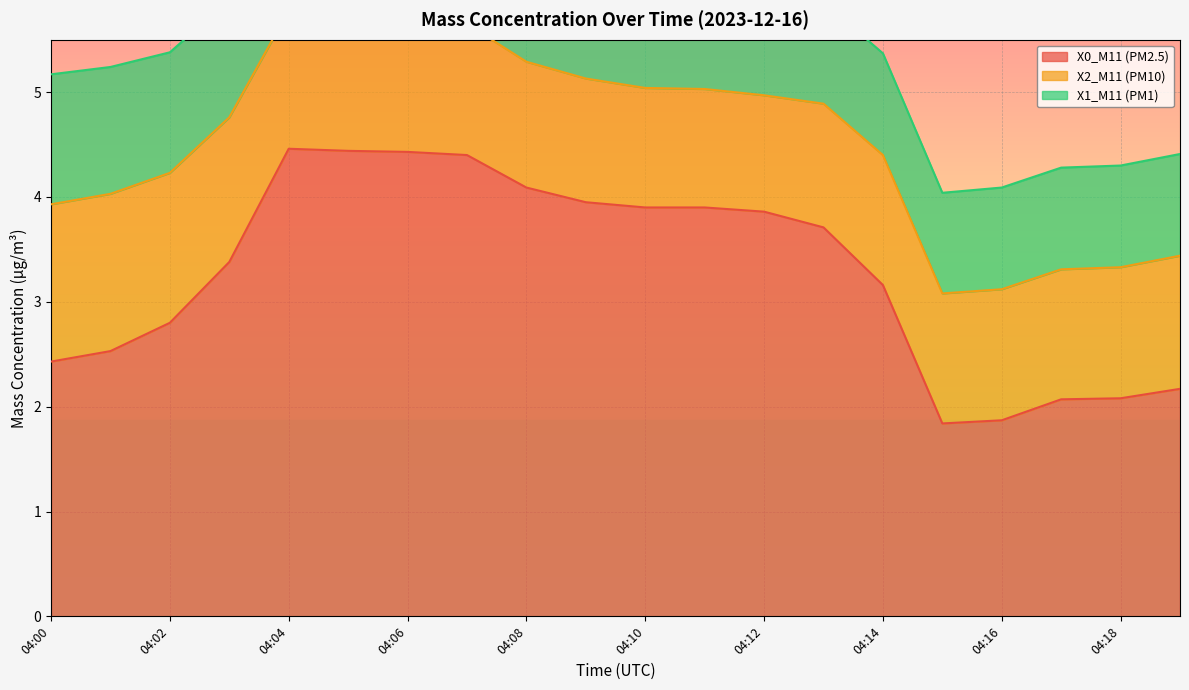

What is the minimum value for X0_M11 (PM2.5)?

1.8